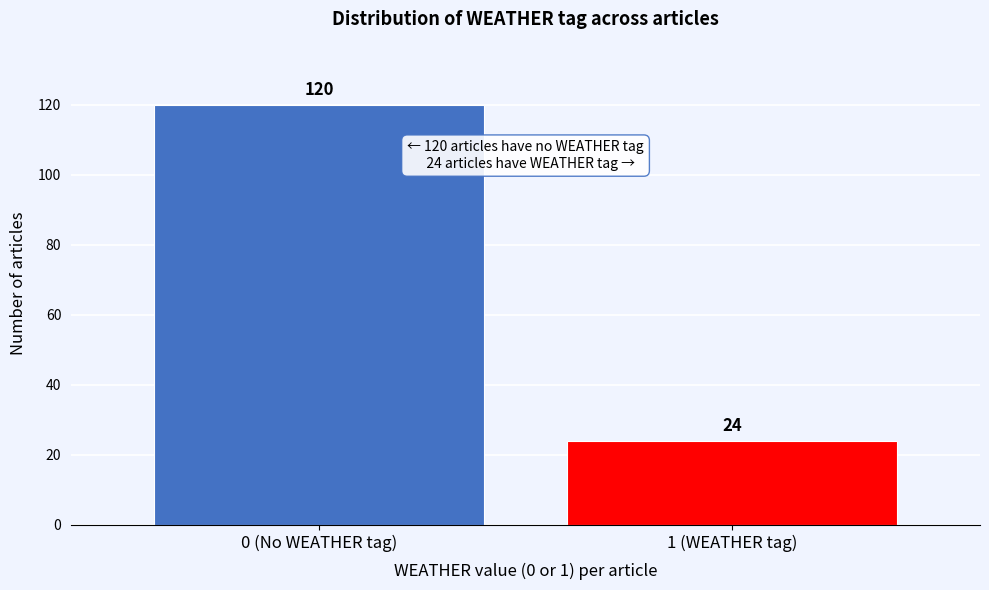

Reading left to right, extract all data points from this chart.

0 (No WEATHER tag)=120	1 (WEATHER tag)=24